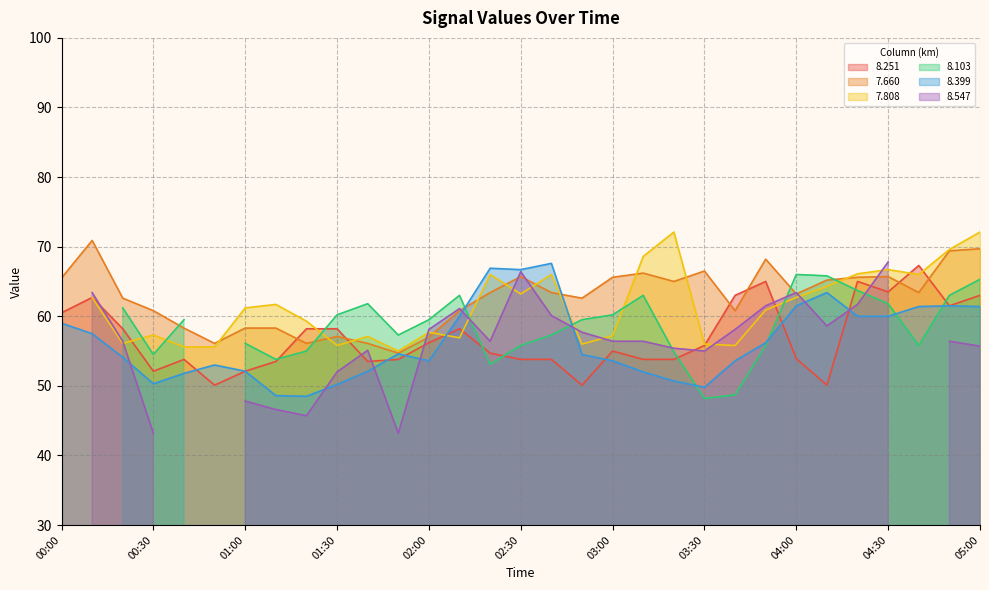

True or false: 8.251 and 7.660 intersect in this chart.

True